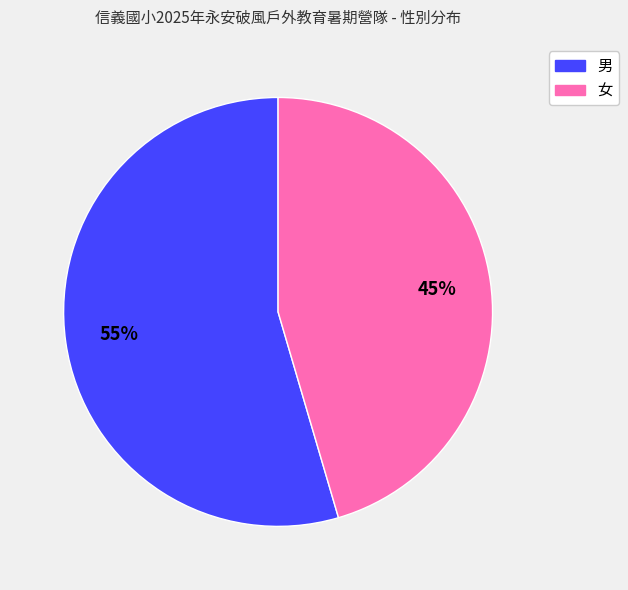

How many slices are in this pie chart?

2